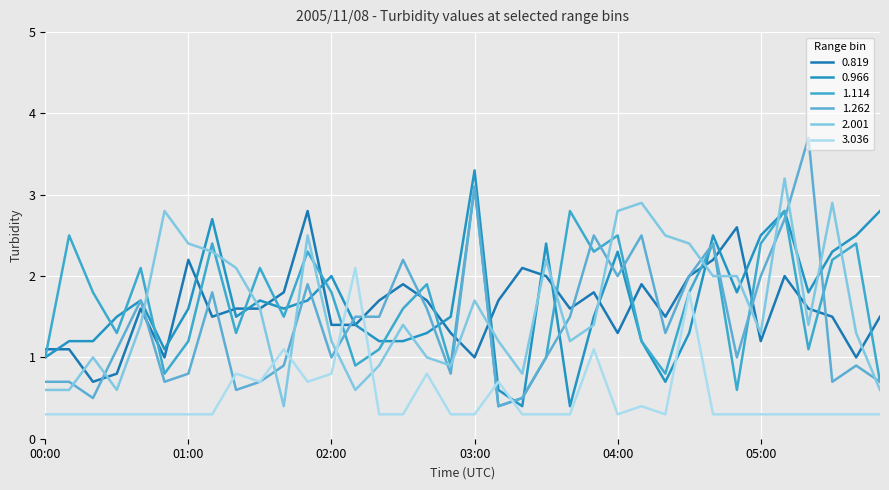

Where is 1.262 nearest to the value 2?

04:00